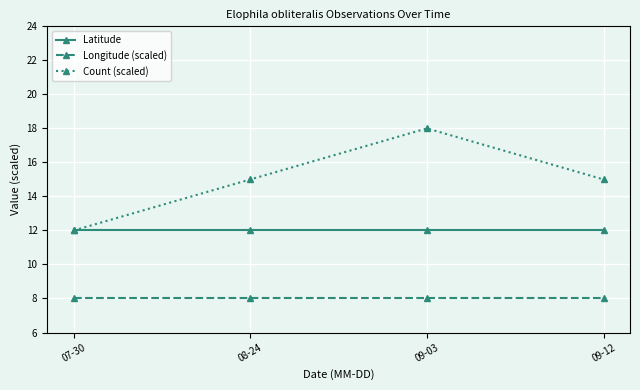

What is the label of the 3rd point from the right?

08-24